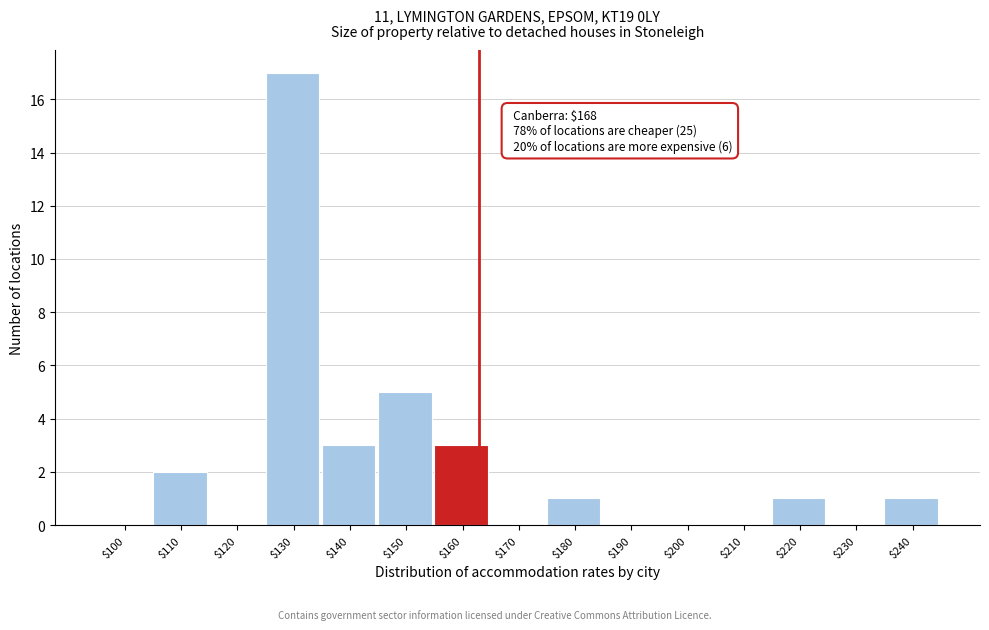

Which category has the highest value across all series?

$130